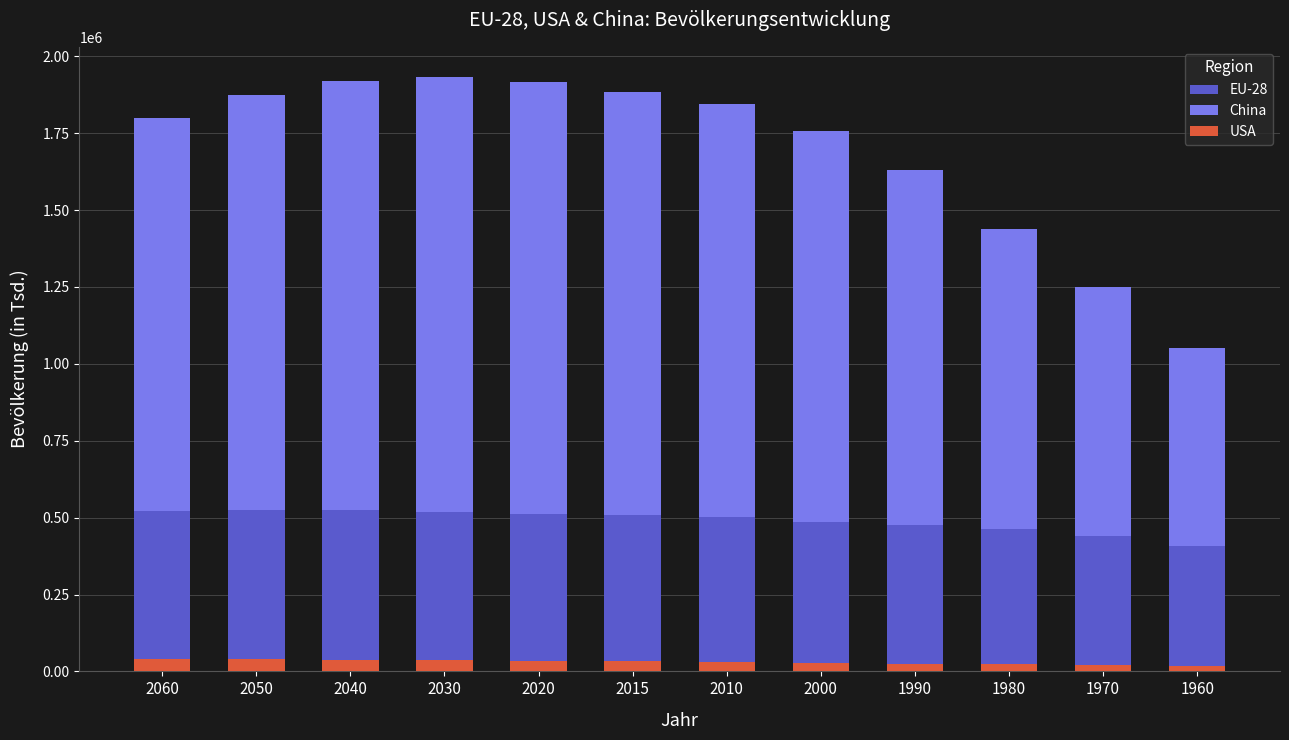

What is the total value across all series at 2060?

1840053.4